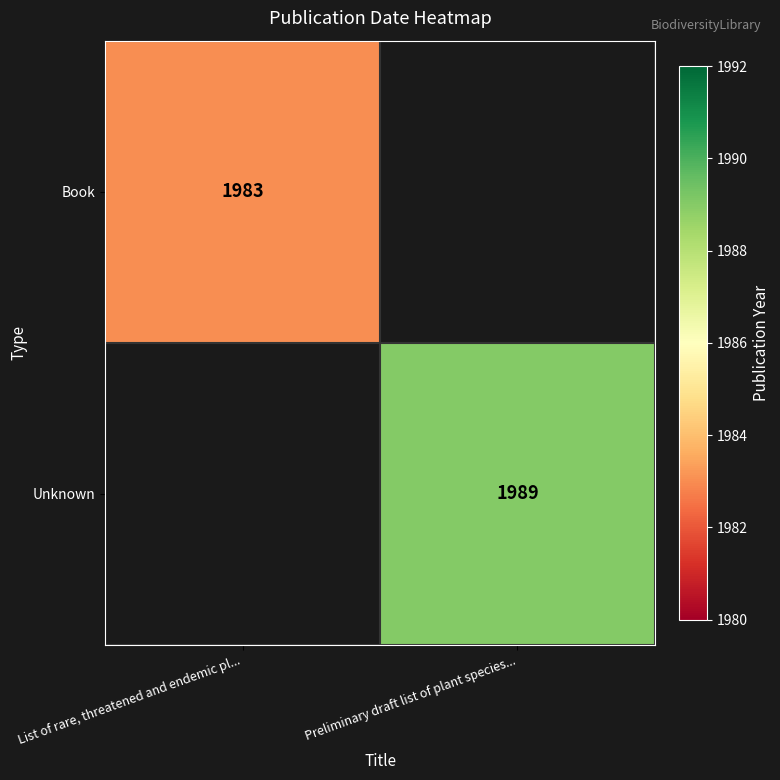

At how many categories does at least one series exceed 1988?

1